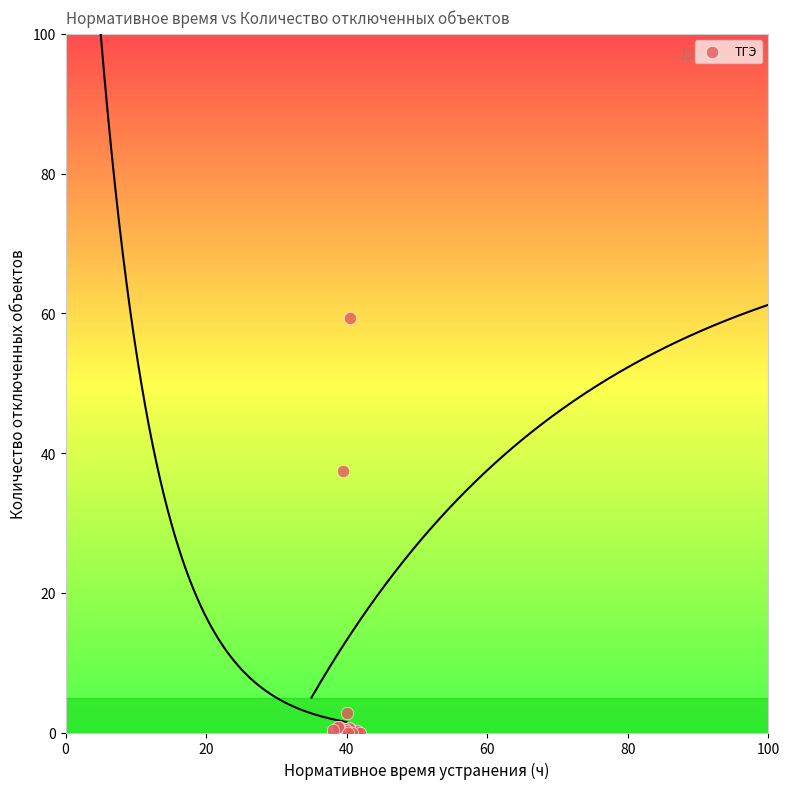

What Y value in the scatter plot is closest to 29?

37.4